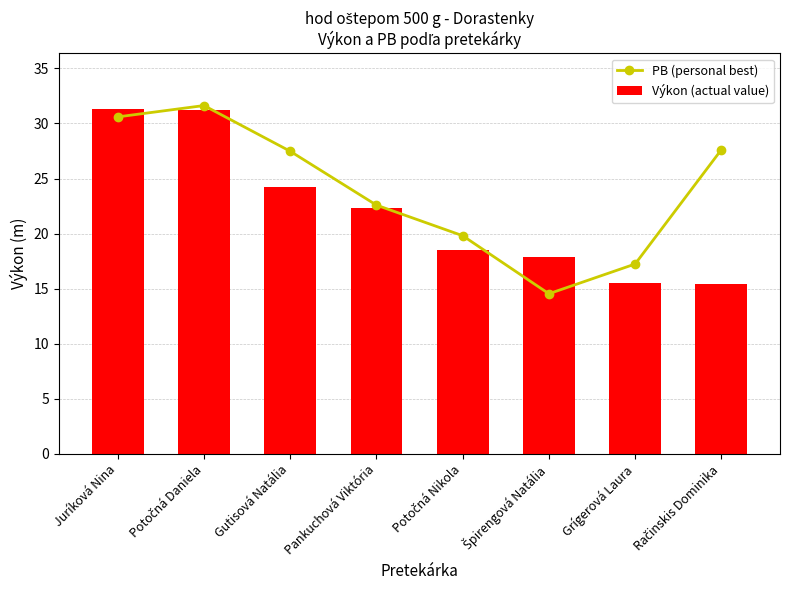

What is the difference between the maximum and minimum values in the Výkon (actual value) series?

15.9